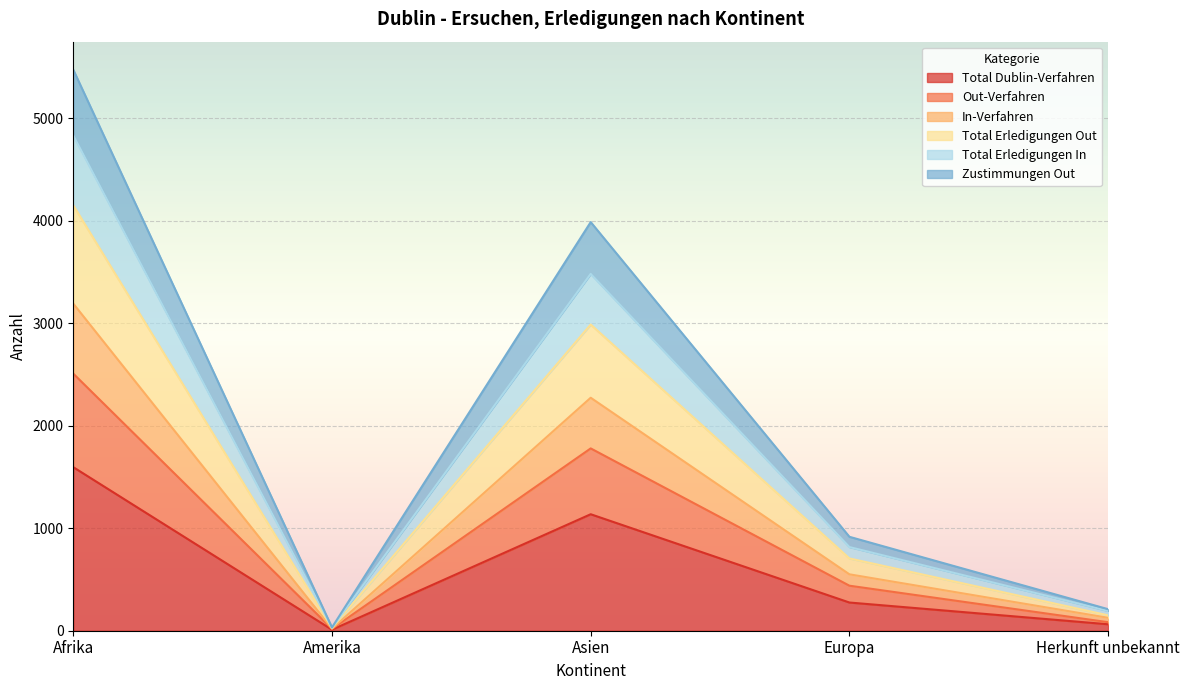

Count the number of data series in this chart.

6